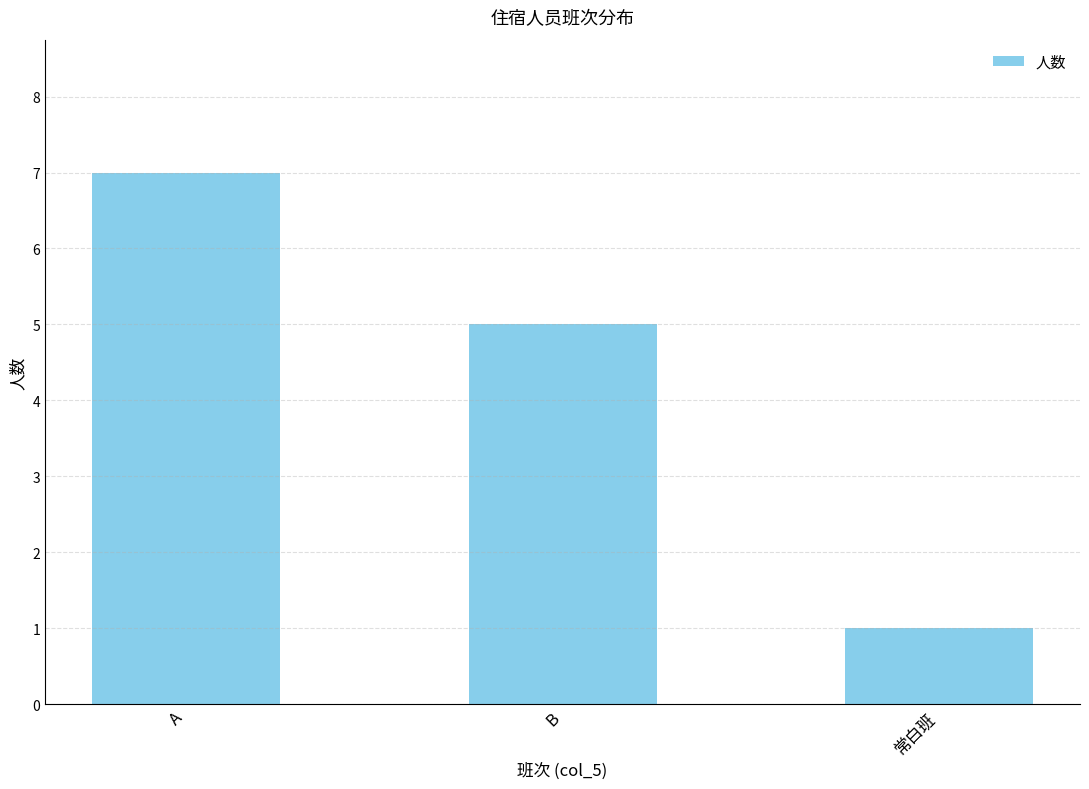

At which category does the chart reach its peak across all series?

A